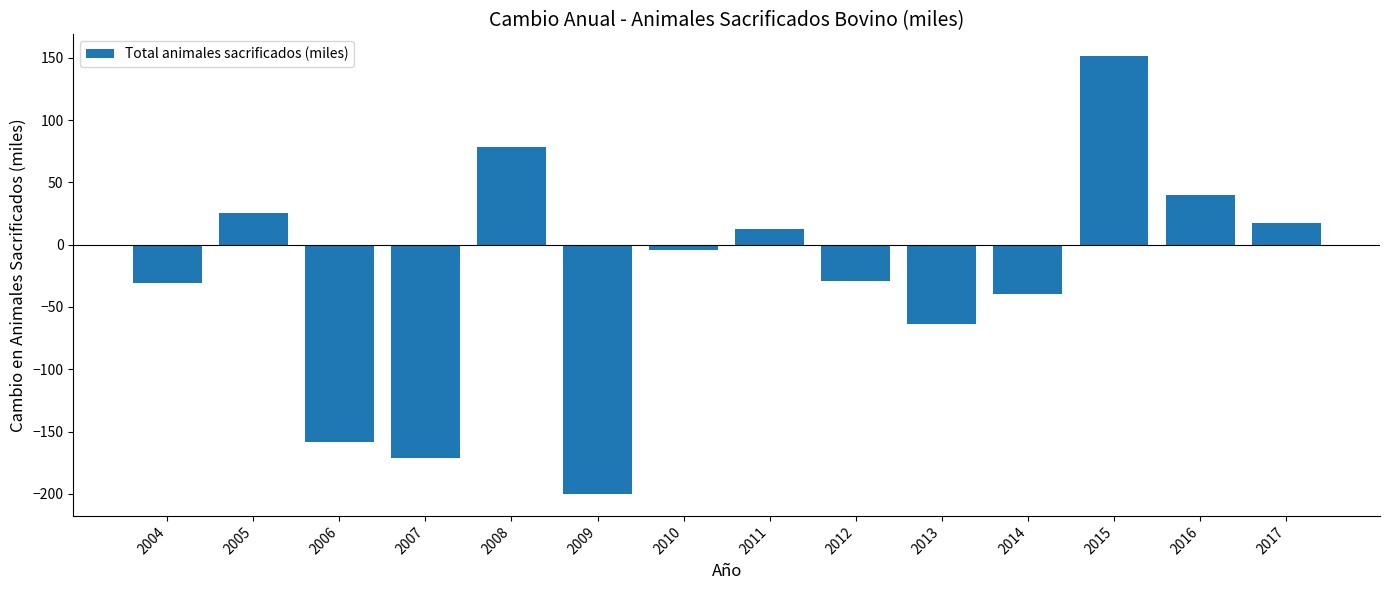

What is the approximate value at 2005?

25.5